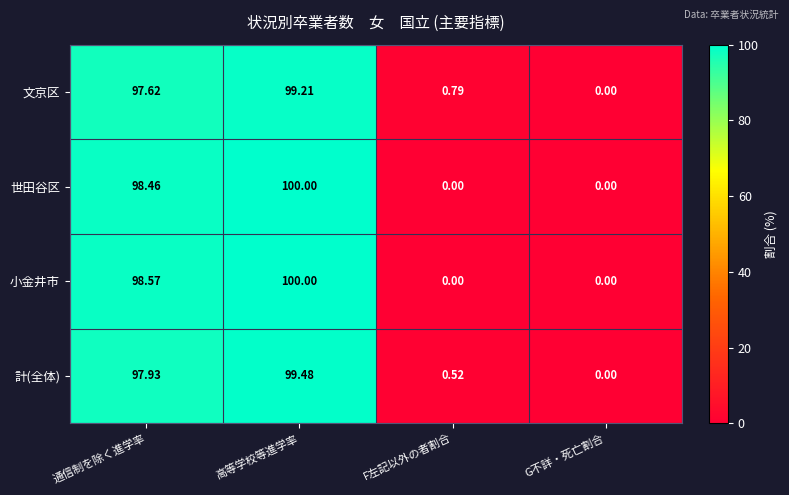

How many categories are shown in the chart?

4